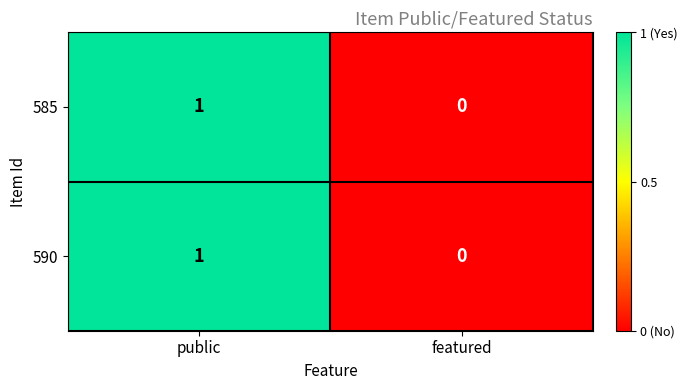

At which category is the sum across all series the highest?

public